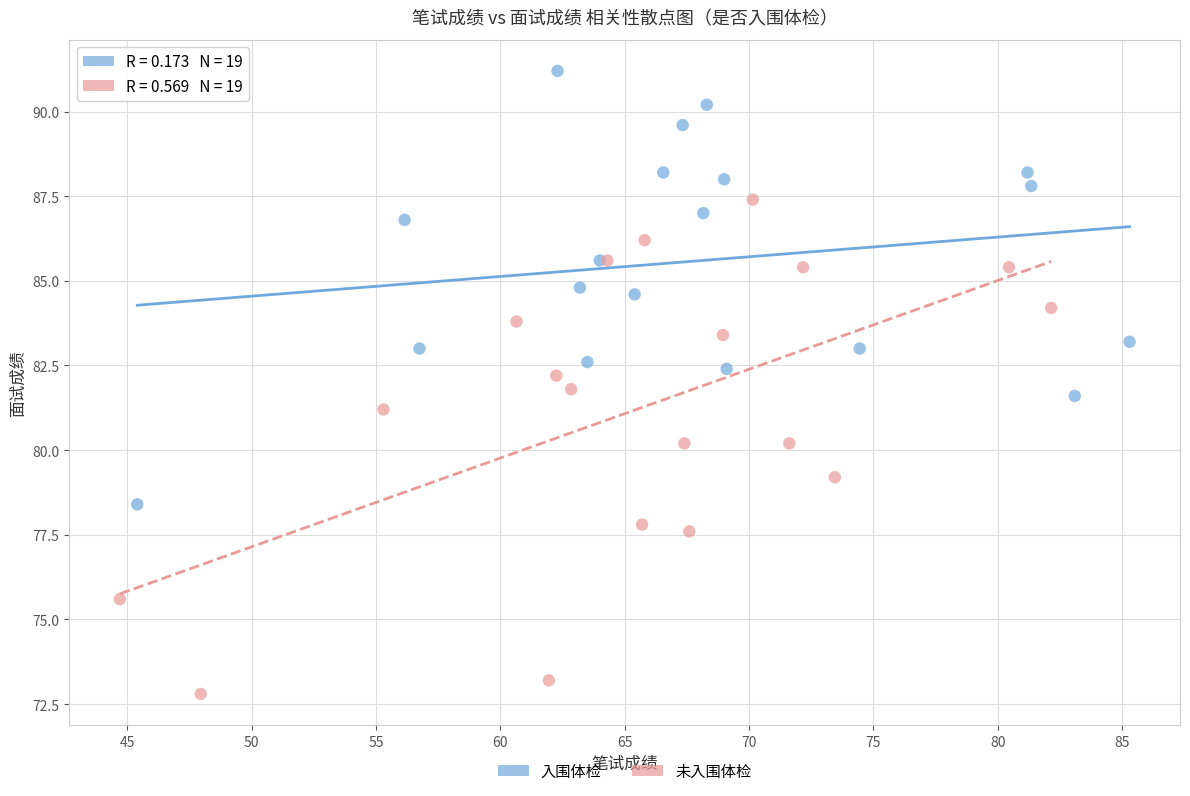

Which series contains the lowest Y value?

未入围体检